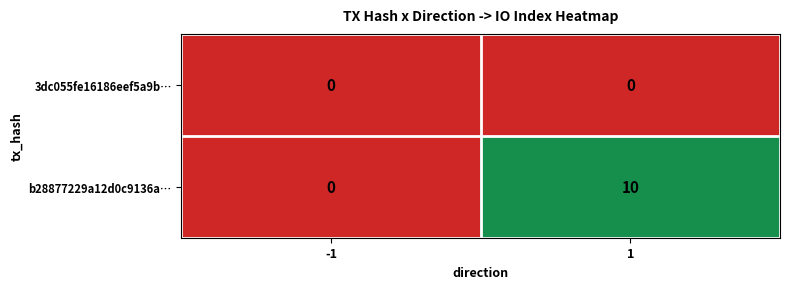

At how many categories does at least one series exceed 1?

1